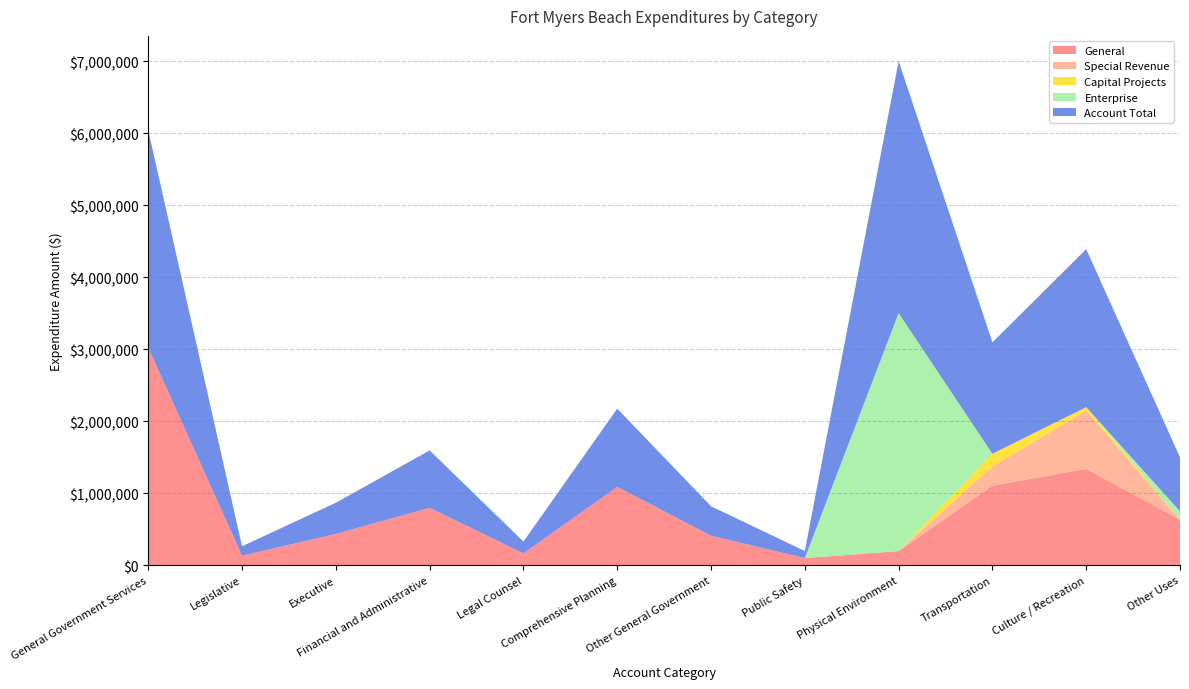

Reading left to right, extract all data points from this chart.

General: 3021884	131127	433574	796887	163692	1087540	409064	97876	194489	1104920	1337559	631081
Special Revenue: 0	0	0	0	0	0	0	0	0	265167	808801	0
Capital Projects: 0	0	0	0	0	0	0	0	0	177928	49263	0
Enterprise: 0	0	0	0	0	0	0	0	3307910	0	0	118230
Account Total: 3021884	131127	433574	796887	163692	1087540	409064	97876	3502399	1548015	2195623	749311